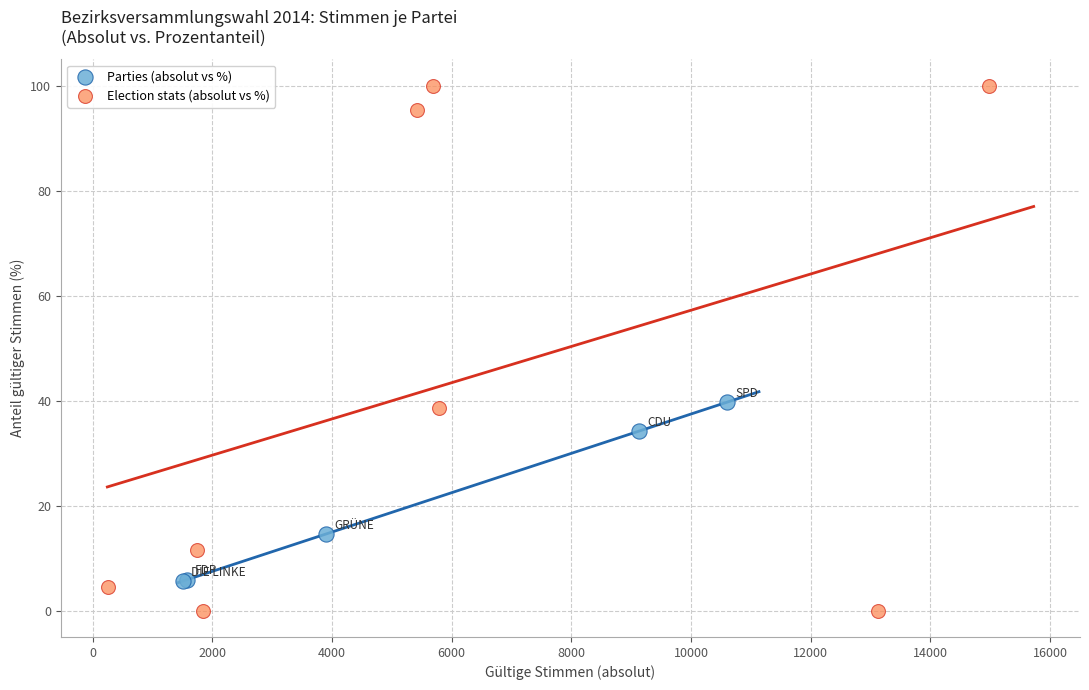

Which series has the widest spread of Y values?

Election stats (absolut vs %)